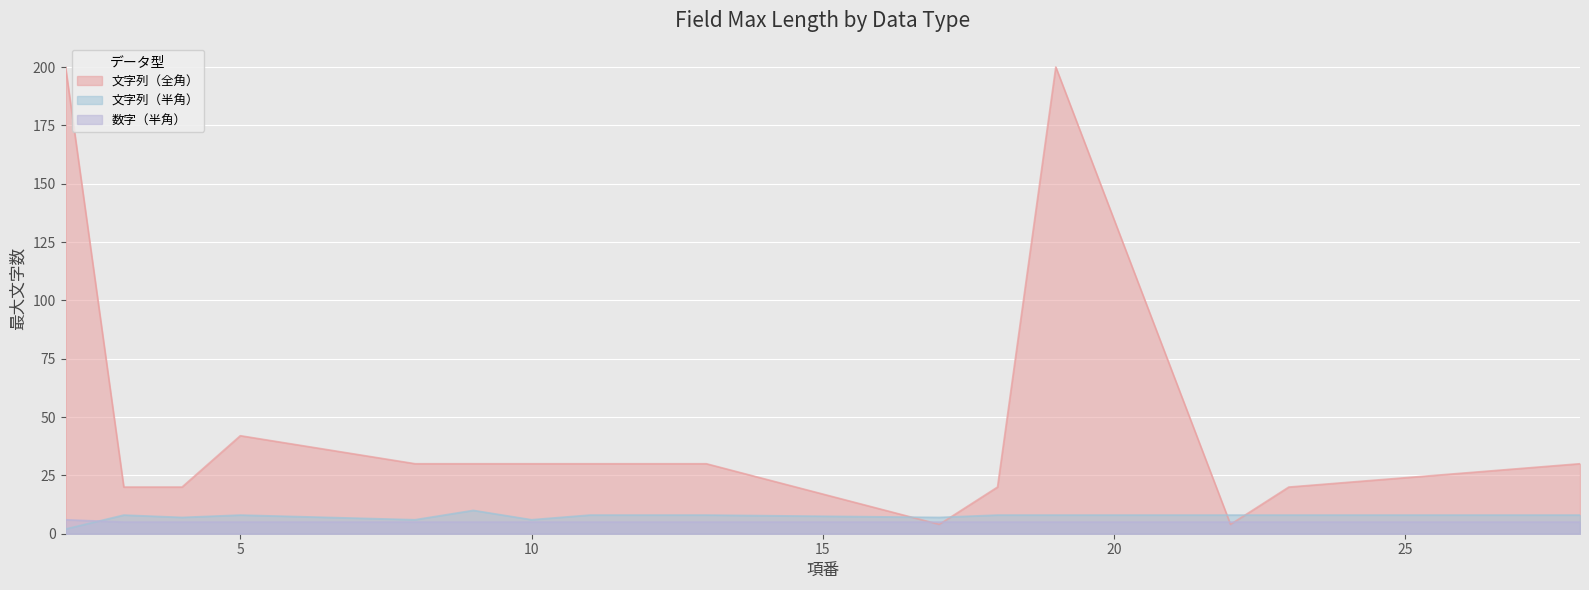

Reading left to right, what are all the values shown in this chart?

文字列（全角）: 2=200	3=20	4=20	5=42	8=30	9=30	10=30	11=30	12=30	13=30	17=4	18=20	19=200	22=4	23=20	28=30
文字列（半角）: 2=2	3=8	4=7	5=8	8=6	9=10	10=6	11=8	12=8	13=8	17=7	18=8	19=8	22=8	23=8	28=8
数字（半角）: 2=6	3=5	4=5	5=5	8=5	9=5	10=5	11=5	12=5	13=5	17=5	18=5	19=5	22=5	23=5	28=5